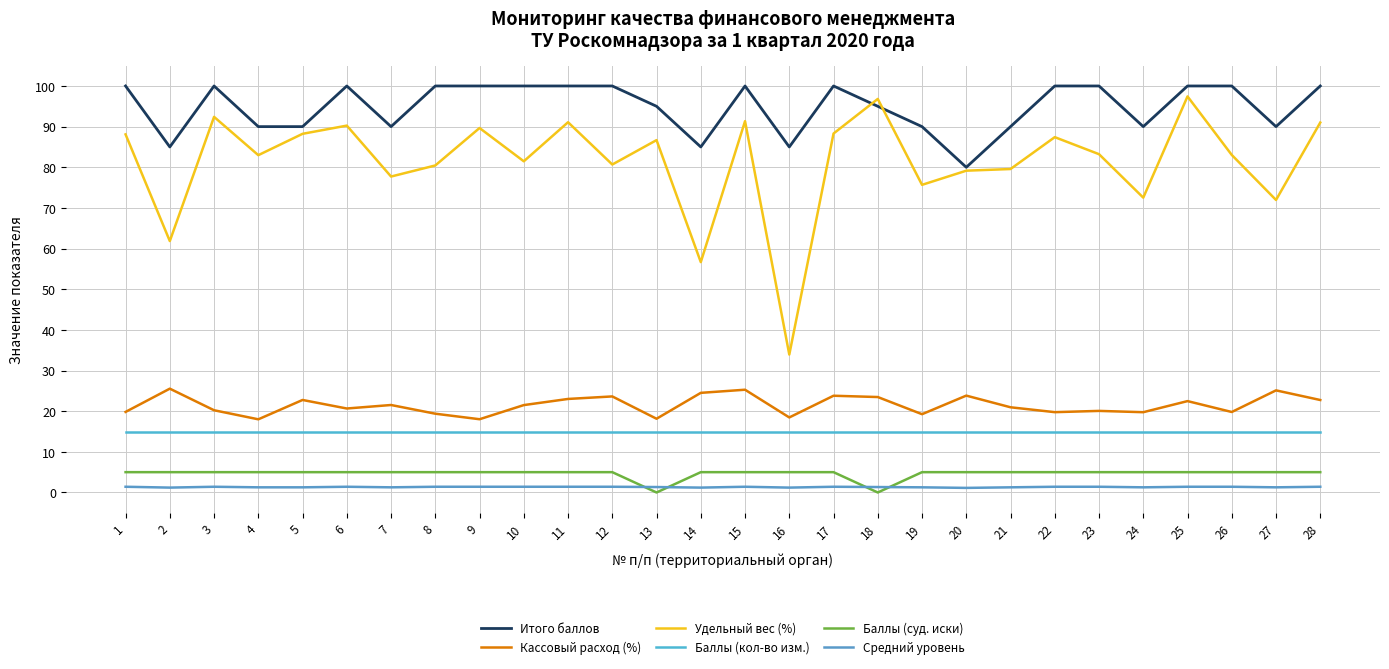

Is the value of Итого баллов at 14 greater than the value of Баллы (кол-во изм.) at 4?

Yes